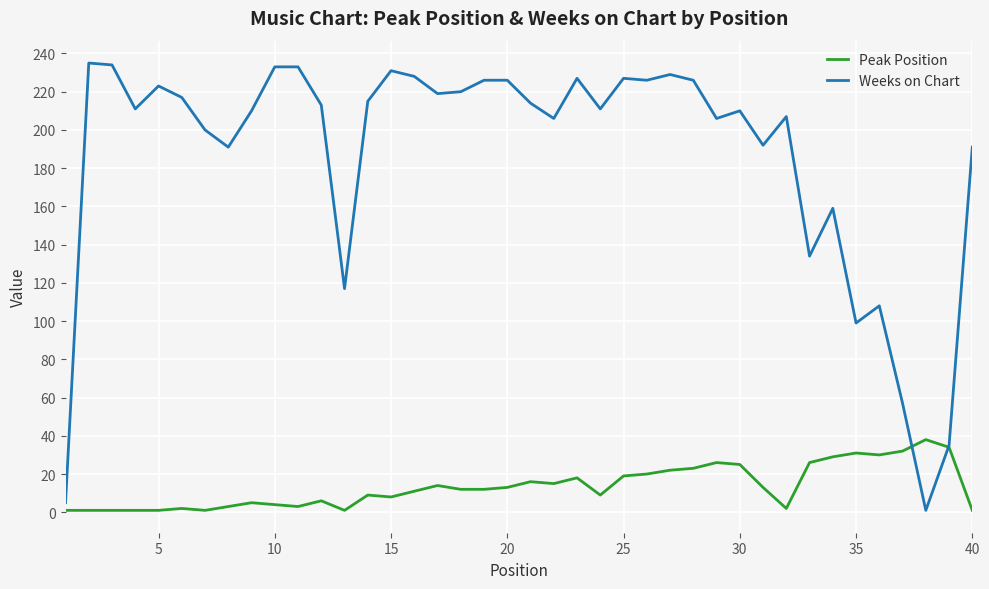

What is the sum of all Weeks on Chart values?

7452